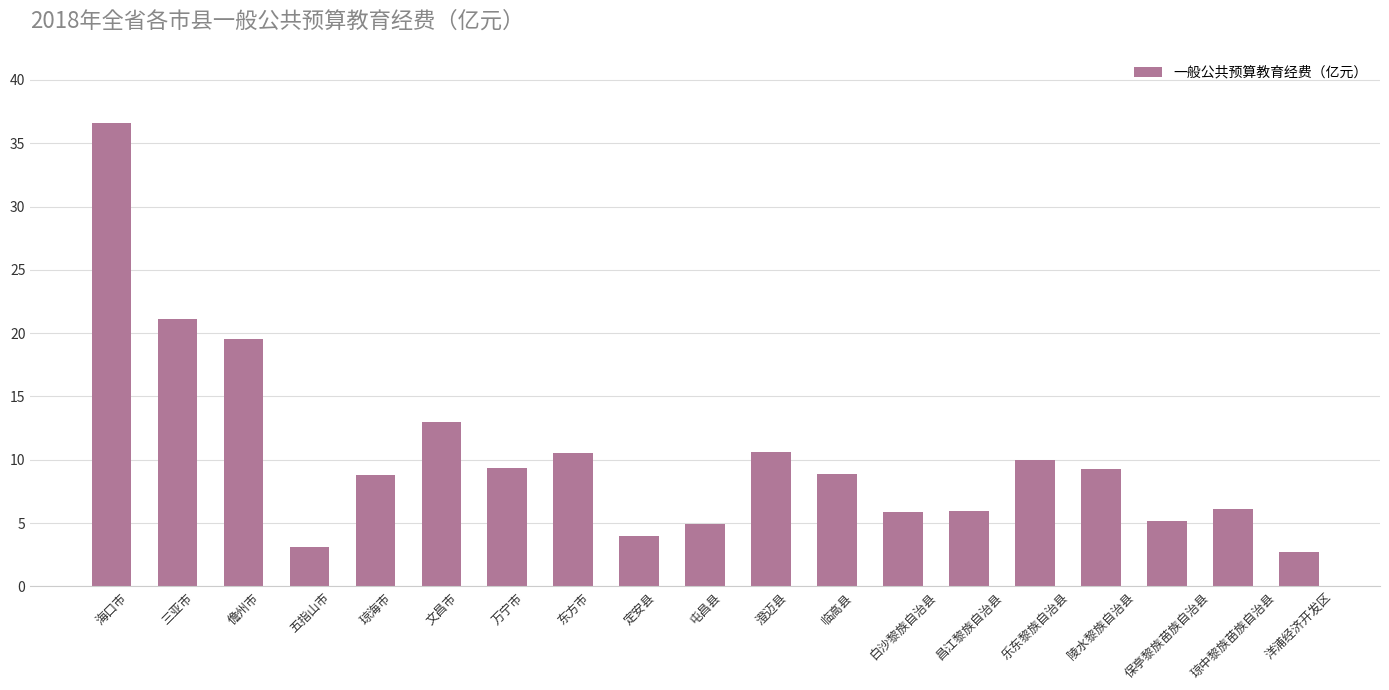

Does the chart contain stacked bars?

No